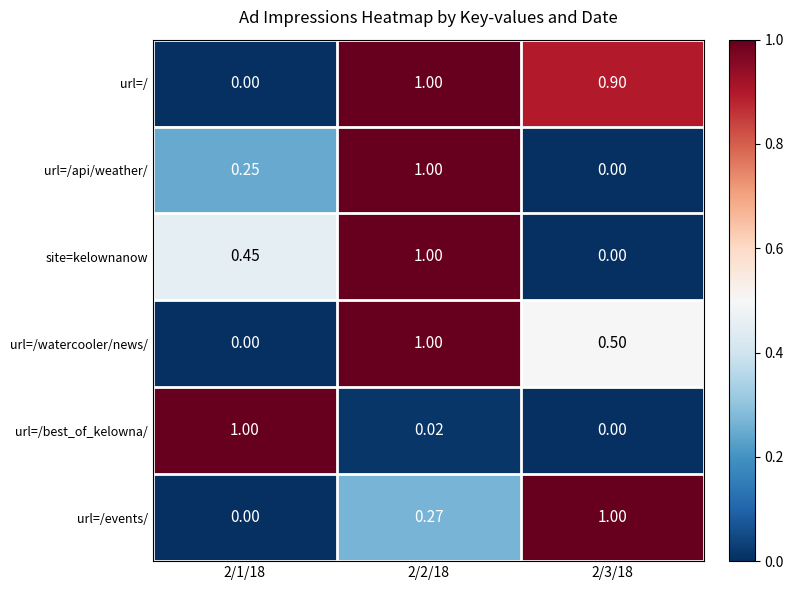

Is the value of url=/ at 2/1/18 greater than the value of url=/best_of_kelowna/ at 2/1/18?

No